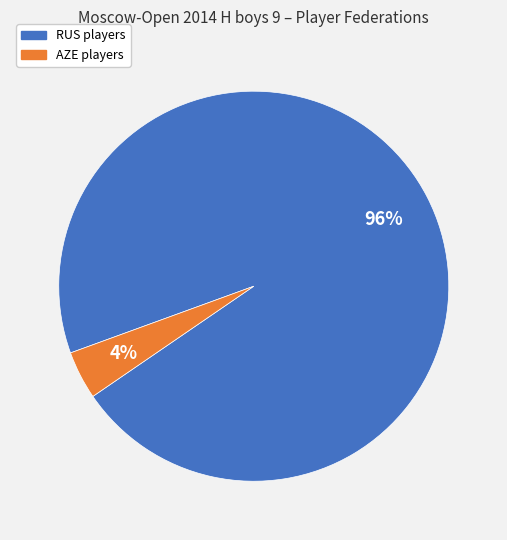

To the nearest percent, what is the average slice percentage?

50%